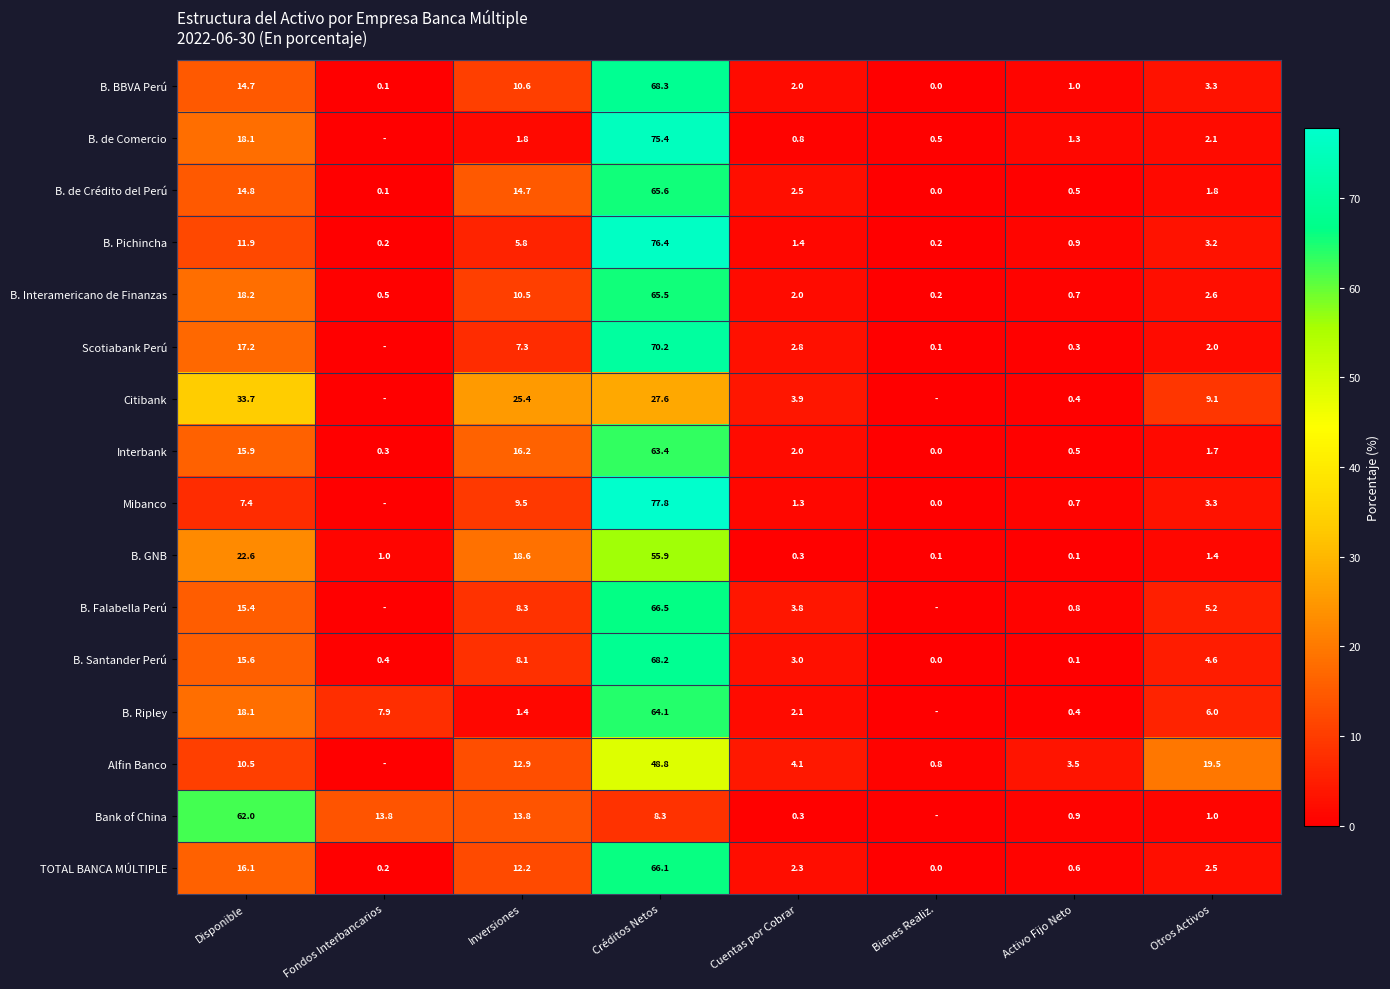

Between Otros Activos and Disponible, which is larger?

Disponible